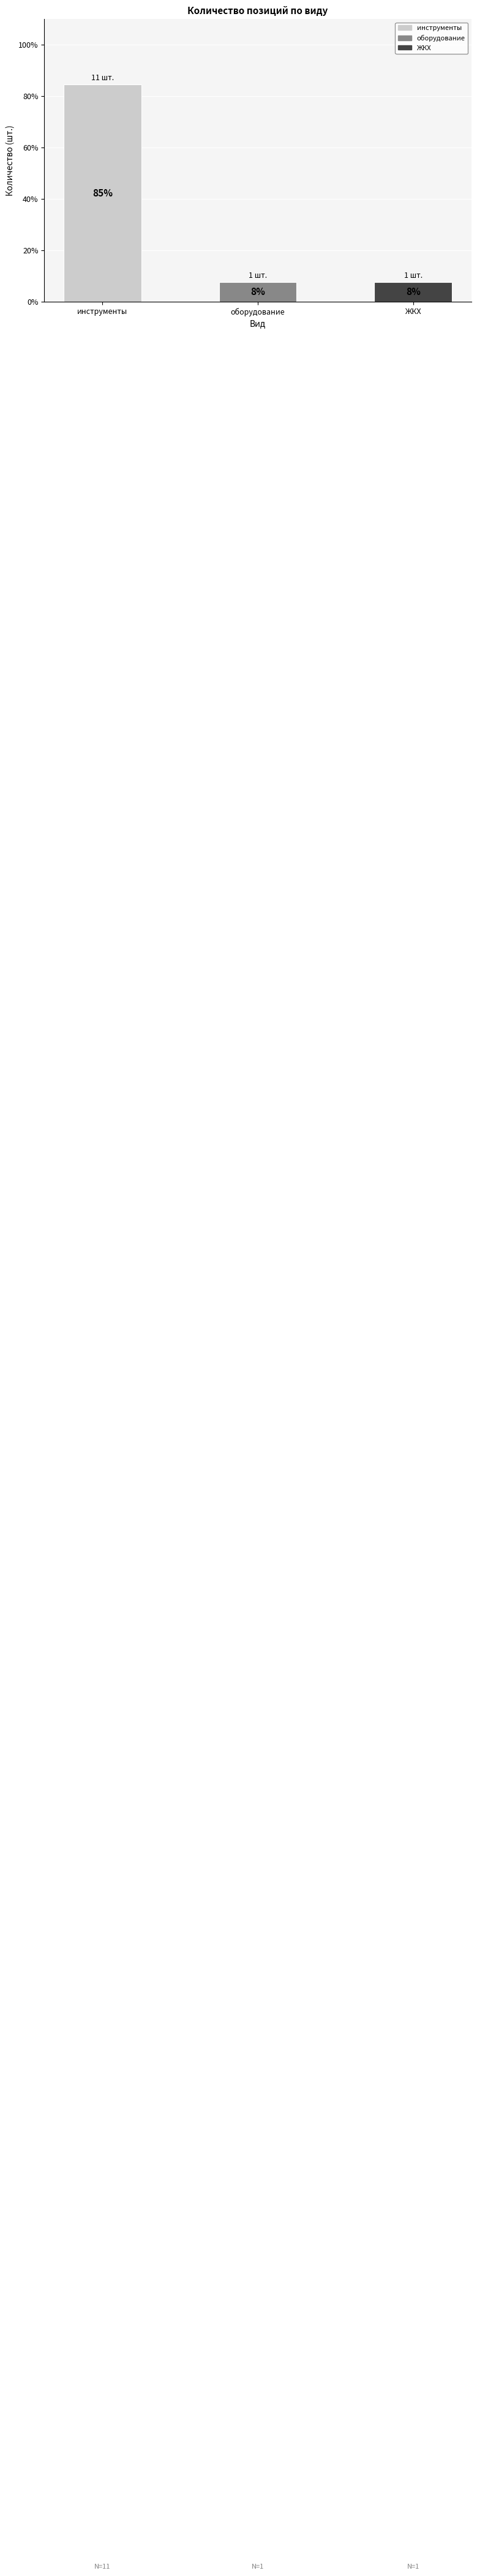

Reading right to left, list all the values displayed in this chart.

7.7	7.7	84.6